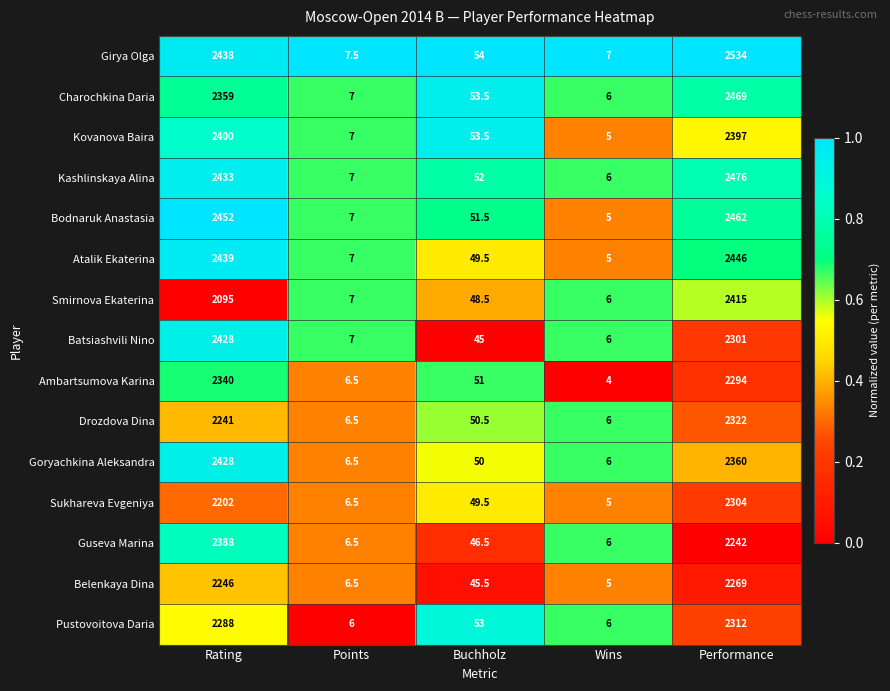

List the labels in order of Belenkaya Dina value, largest first.

Performance, Rating, Buchholz, Points, Wins